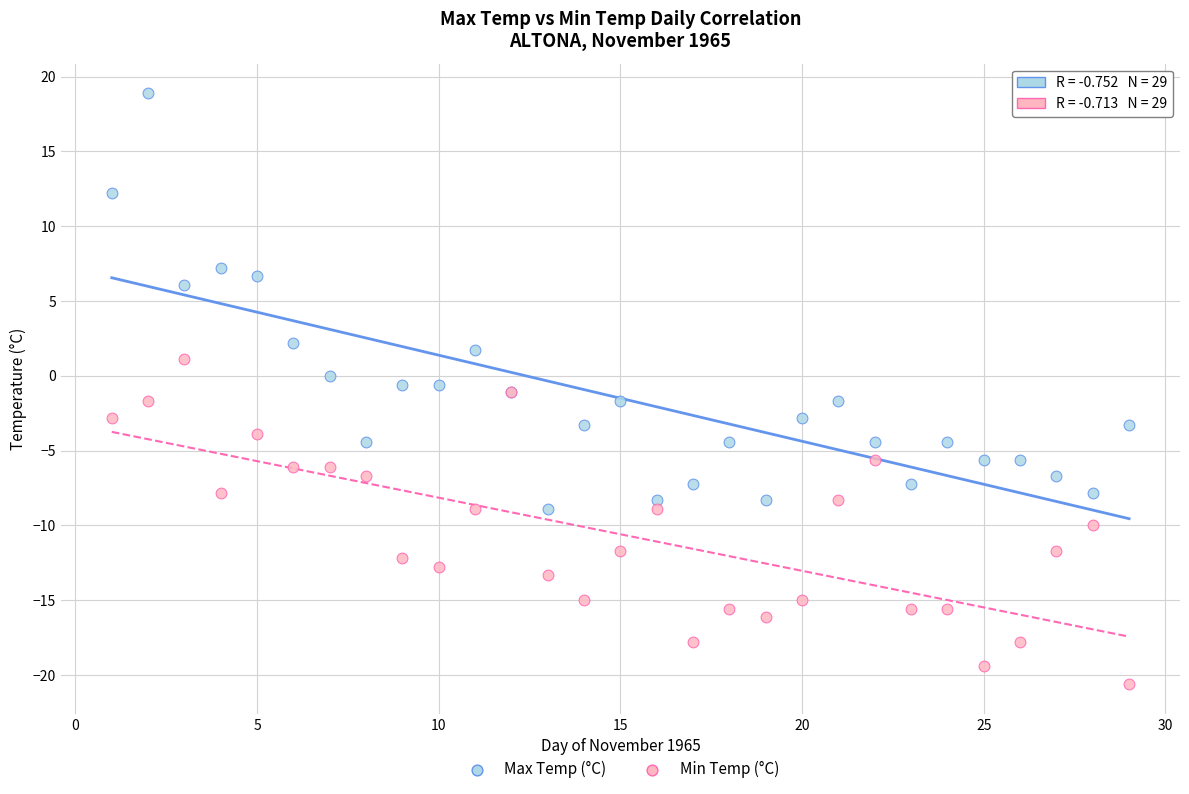

Which series reaches the minimum Y coordinate?

Min Temp (°C)